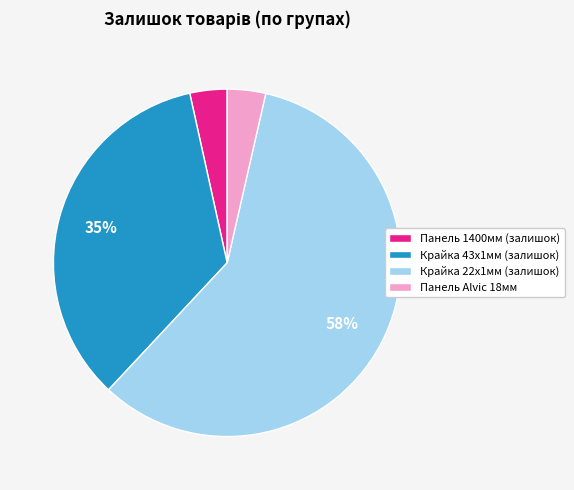

Which category has the biggest portion of the pie?

Крайка 22x1мм (залишок)